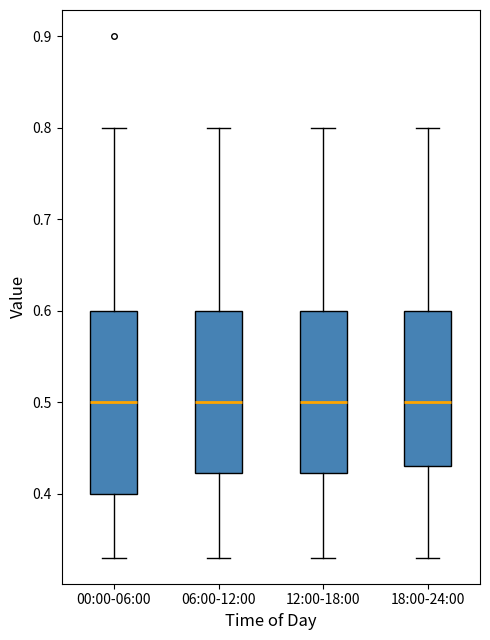

Which box is the tallest, from its lower edge to its upper edge?

00:00-06:00